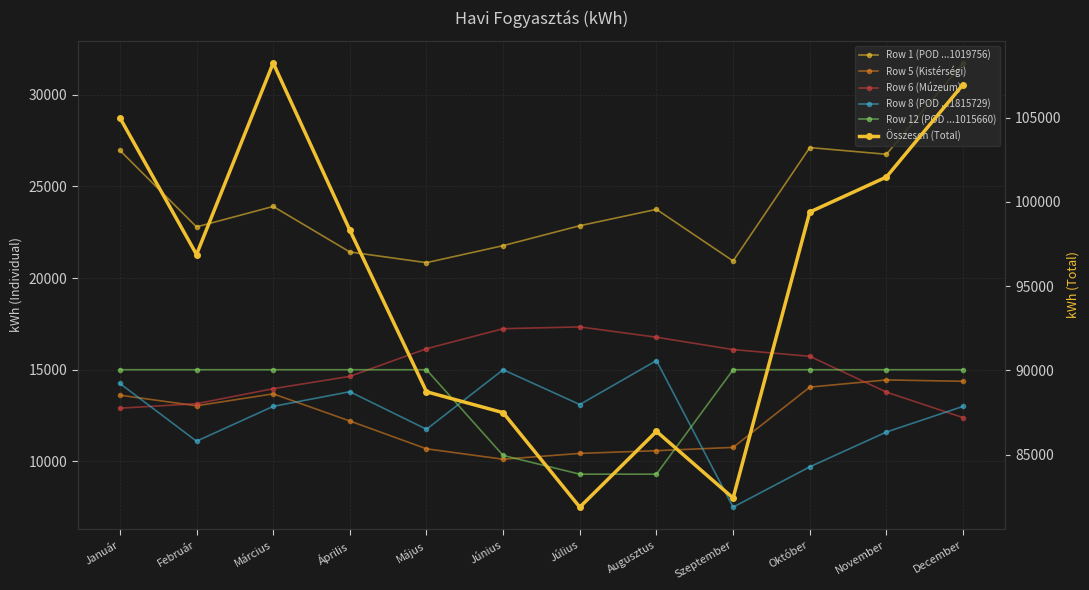

What is the spread (max minus min) of values at Február?

85782